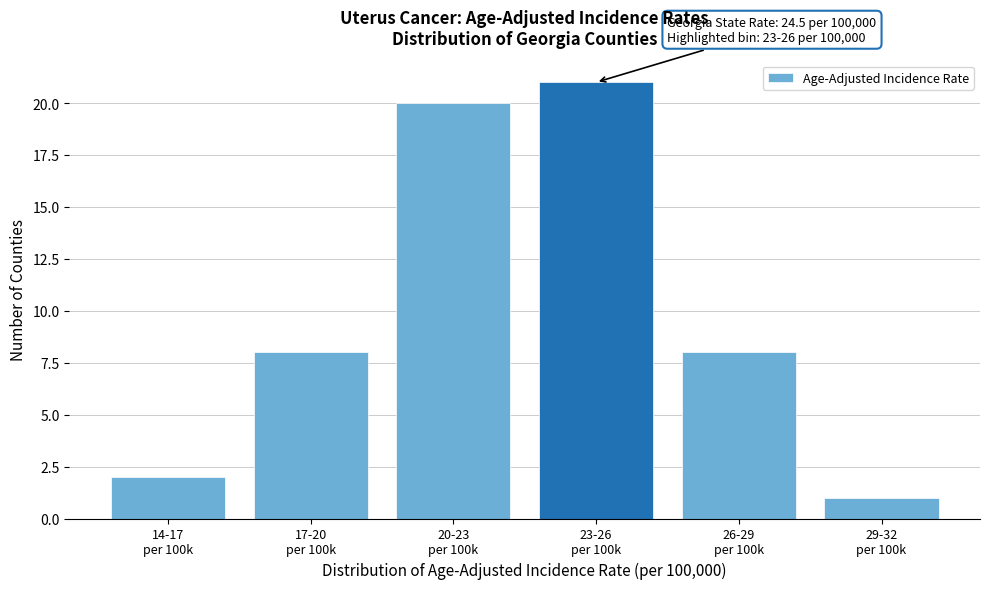

Reading right to left, list all the values displayed in this chart.

1	8	21	20	8	2